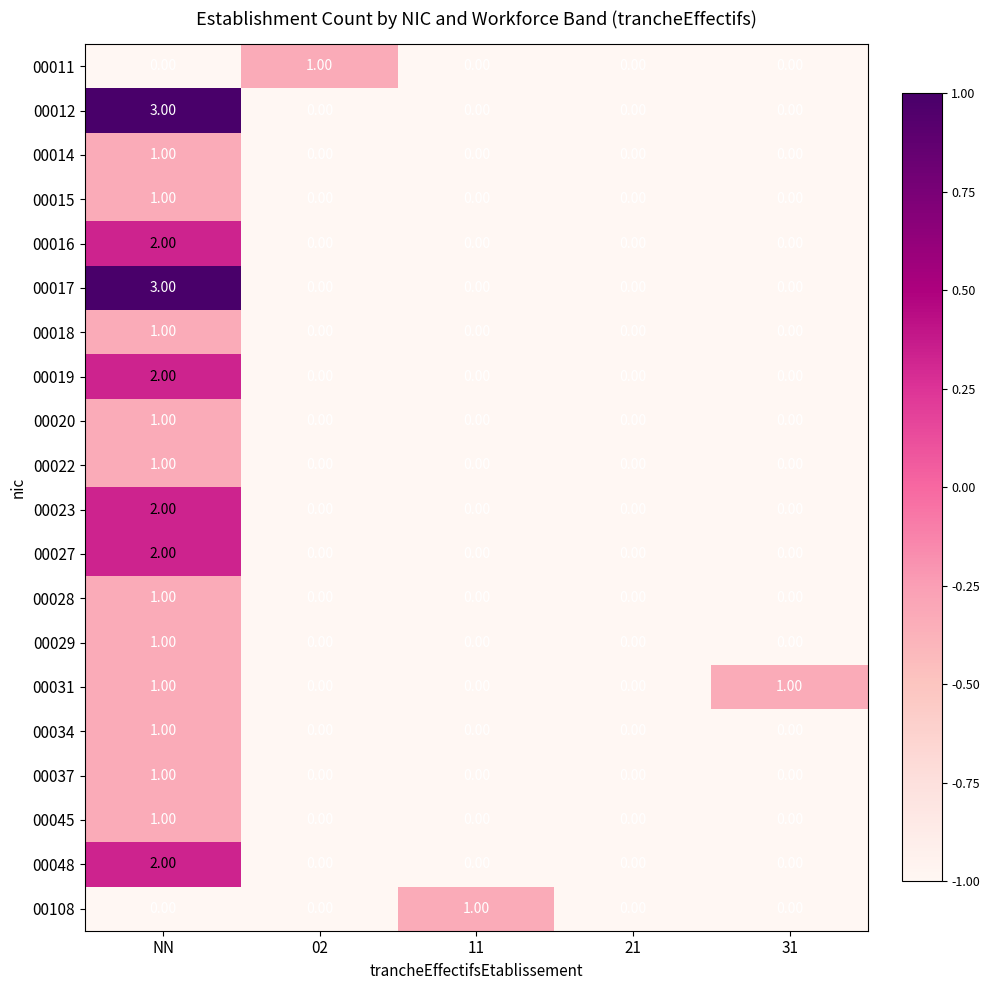

At which category is the sum across all series the highest?

NN